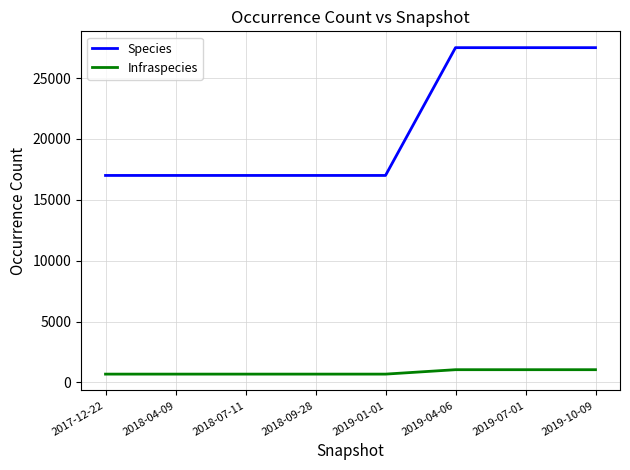

What is the minimum value for Species?

16998